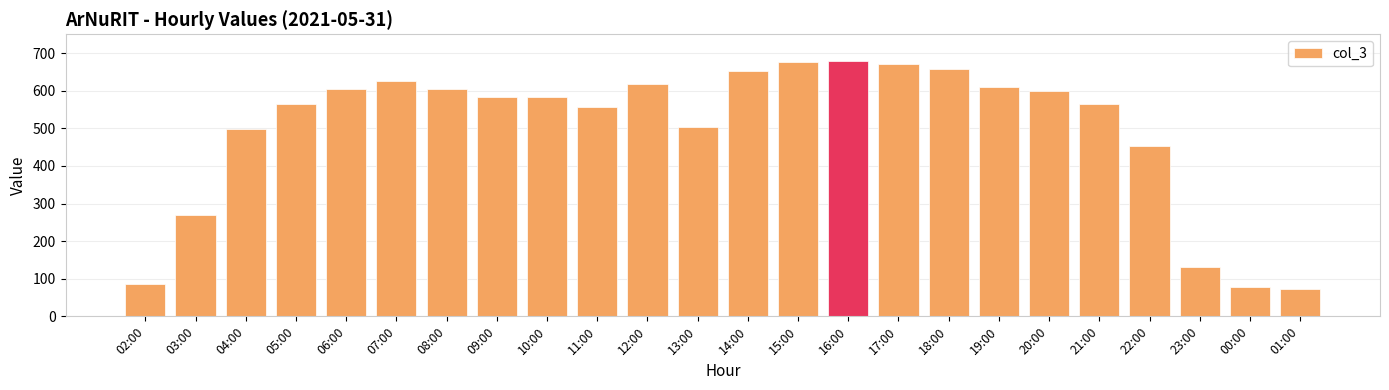

The value at 23:00 is 53. True or false?

False